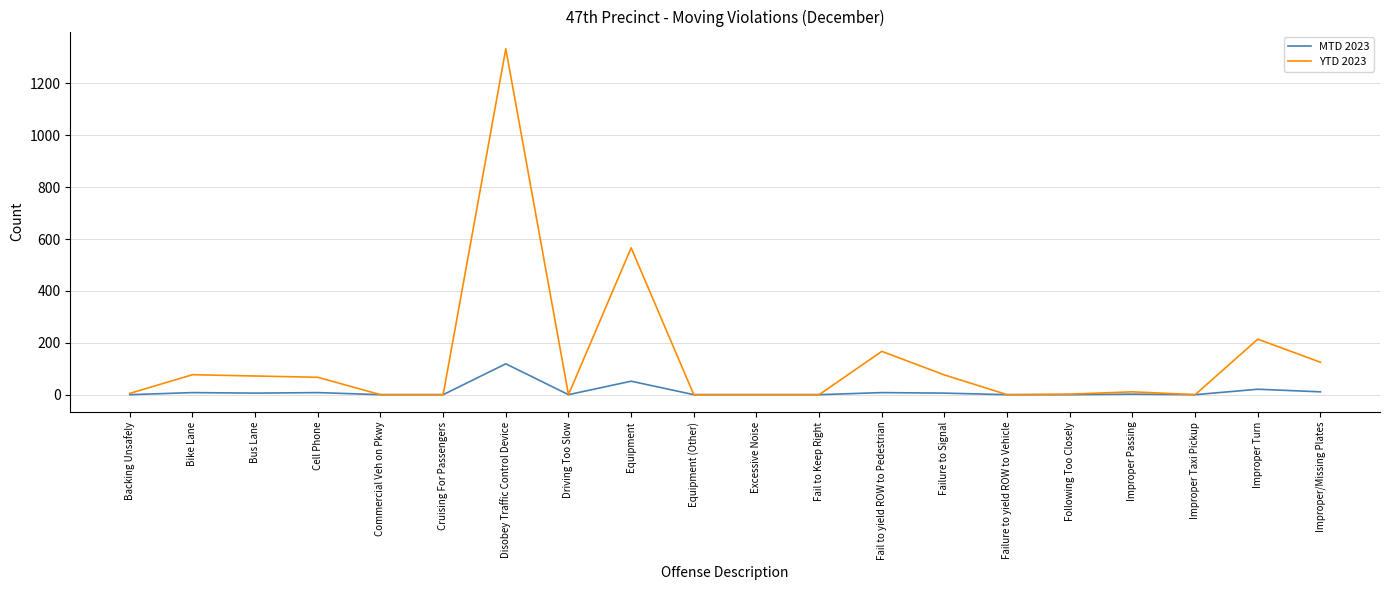

What is the difference between the maximum and second lowest values in the MTD 2023 series?

119